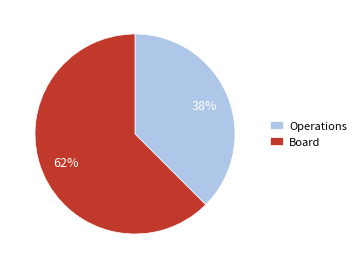

How many slices are in this pie chart?

2